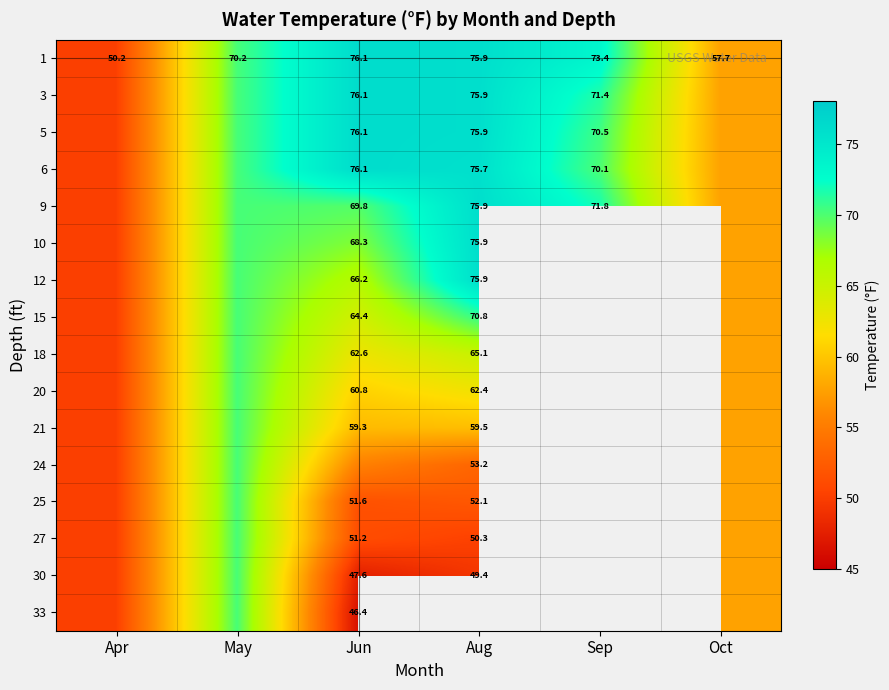

Is it true that 21 equals 23.6 at Apr?

False